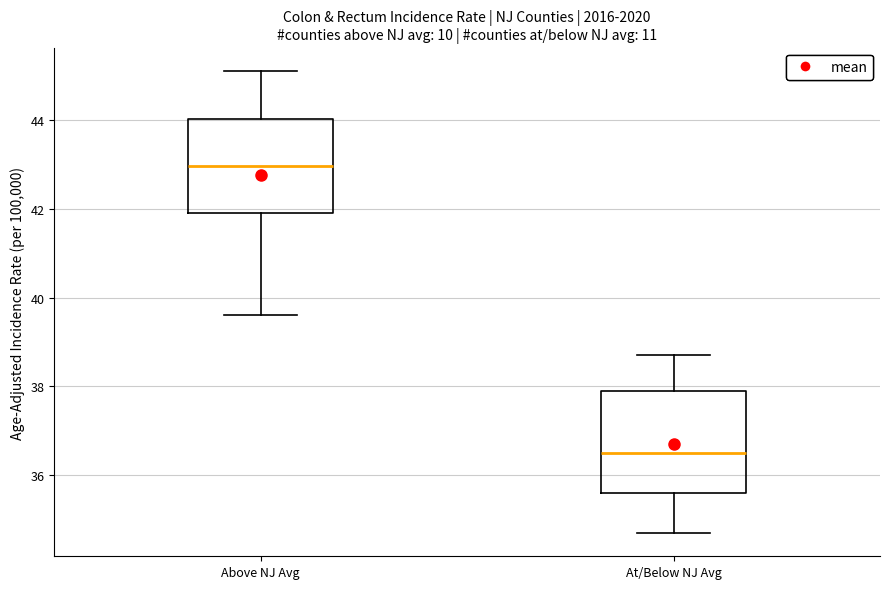

Where does the median line of the box for Above NJ Avg sit on the y-axis? The values are not printed on the chart, so give them approximately, as read against the axis.

43.0